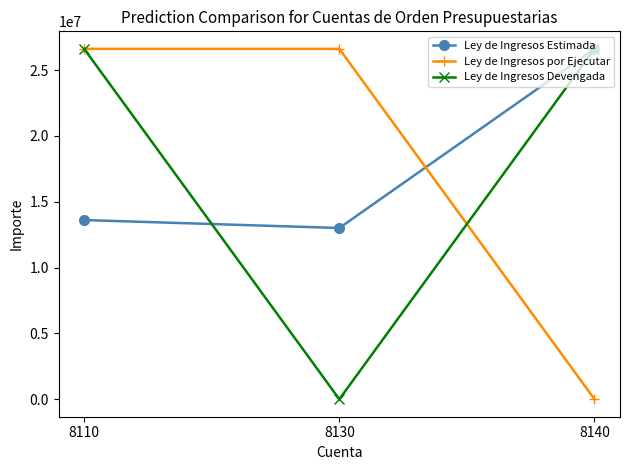

How many values in Ley de Ingresos Devengada are above zero?

2